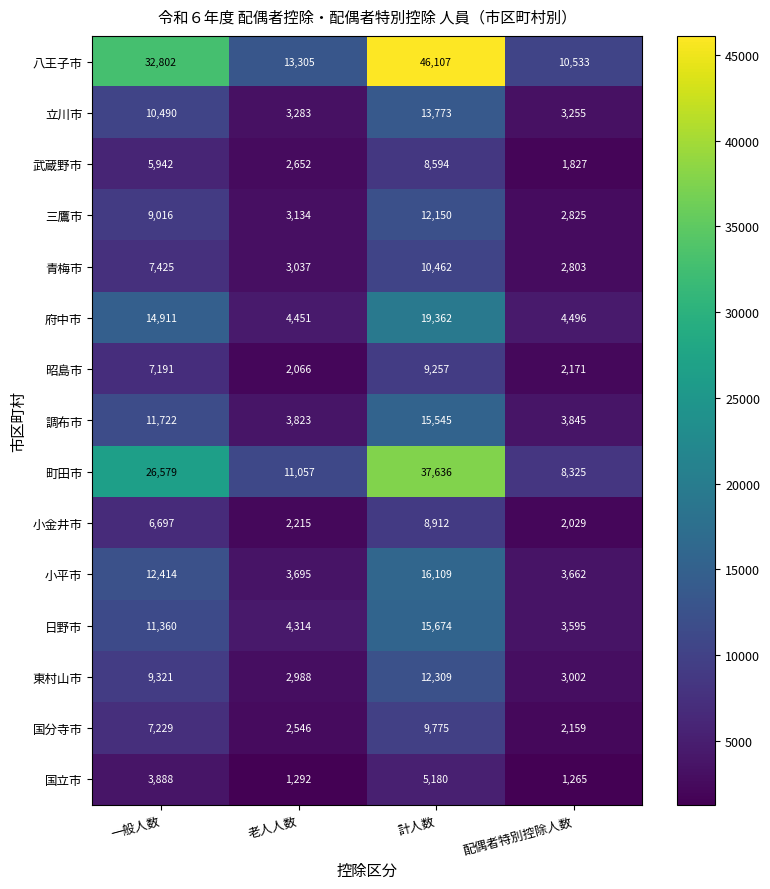

What is the difference between the maximum and minimum values in the 小金井市 series?

6883